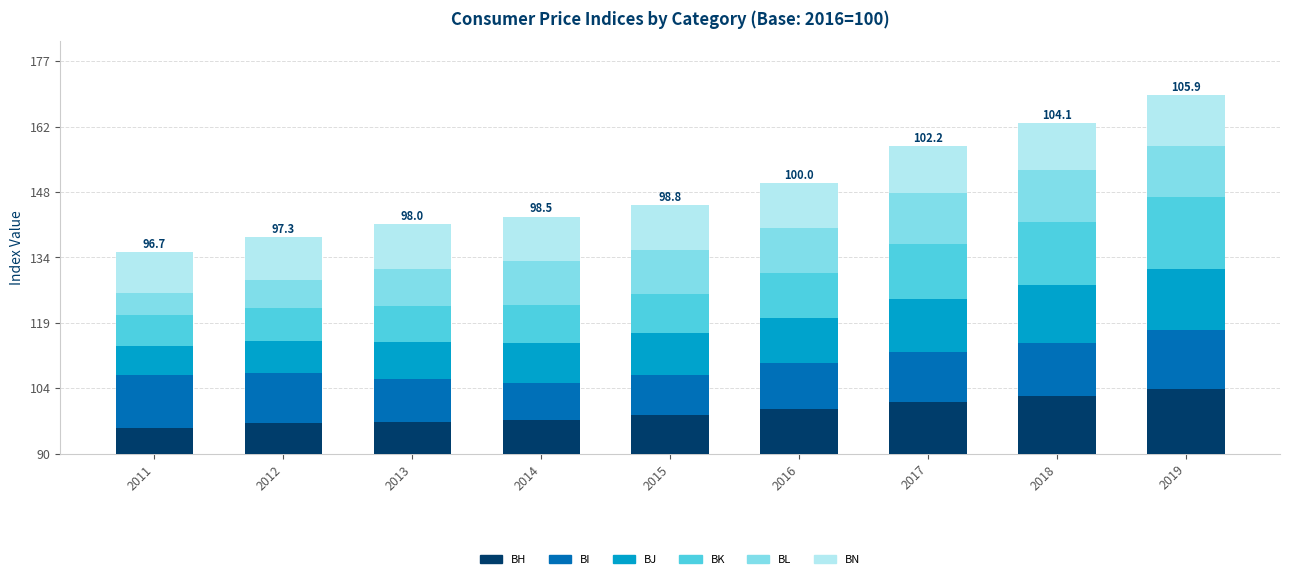

Are the bars horizontal?

No